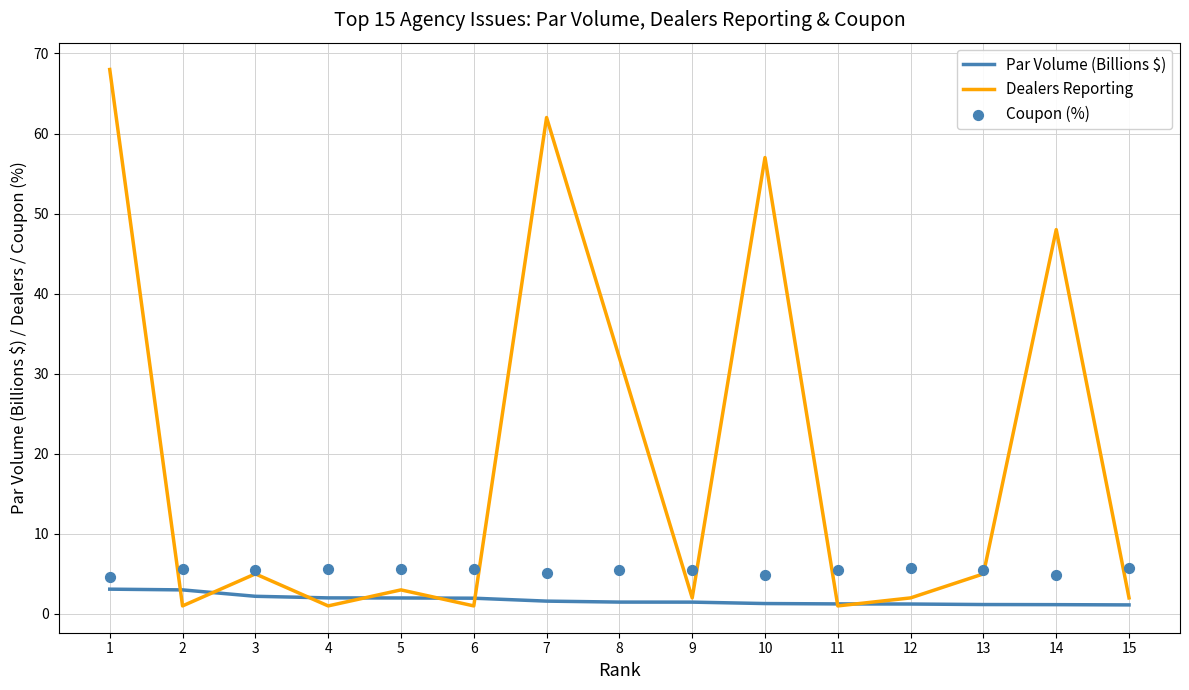

What is the total value across all series at 6?

8.5